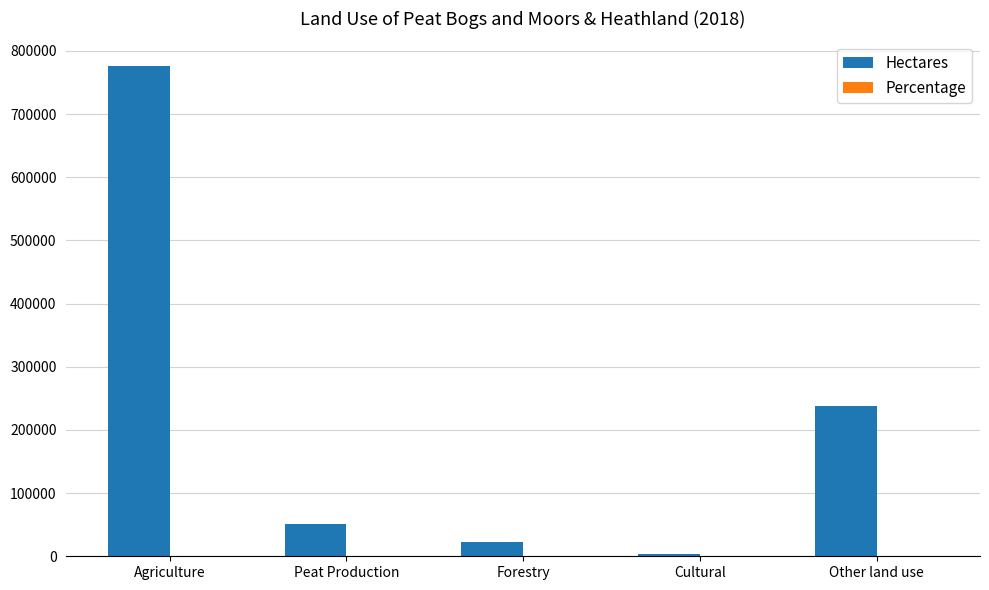

At which label is Hectares closest to 389980?

Other land use